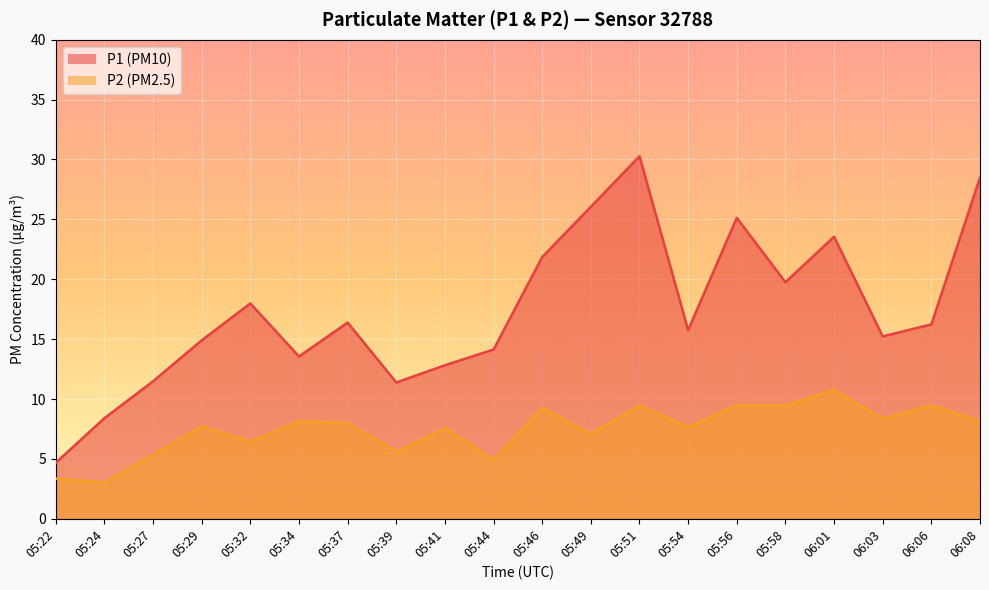

How many categories are shown in the chart?

20